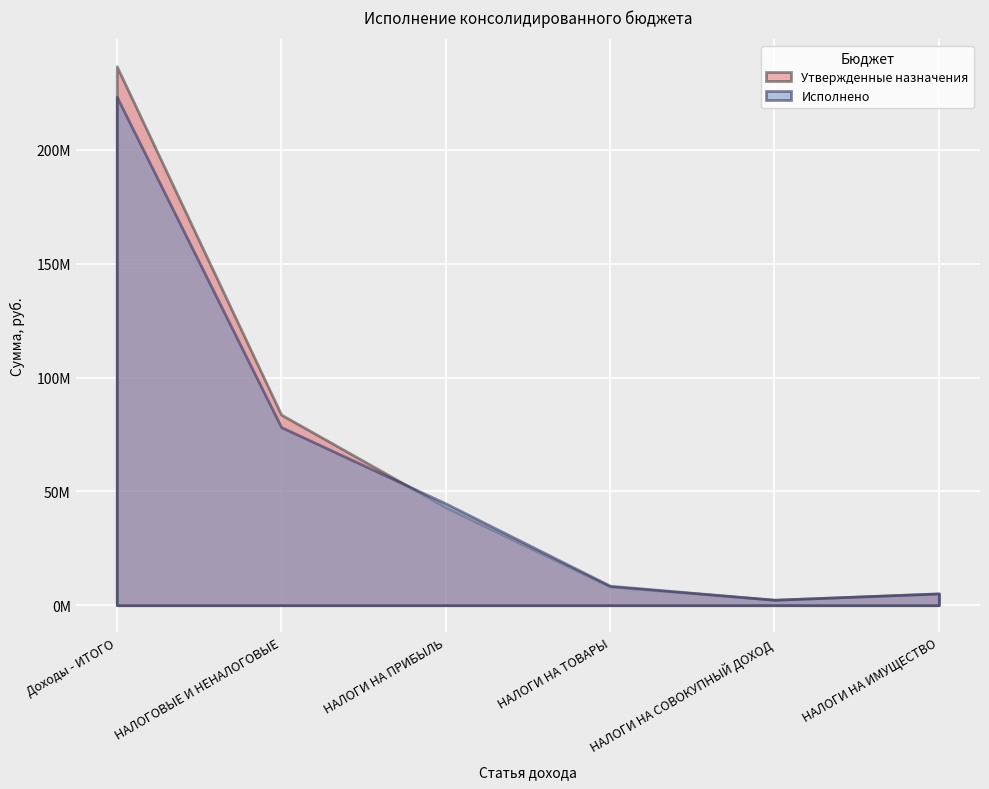

True or false: Executed has a value of 23887285.1 at НАЛОГИ НА ПРИБЫЛЬ.

False